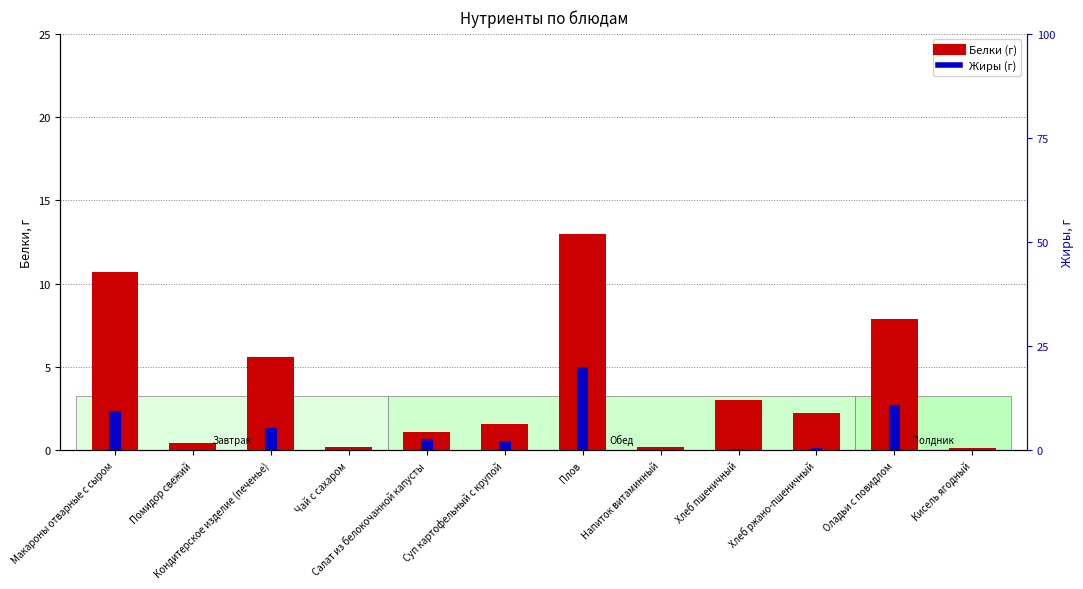

Are the bars horizontal?

No